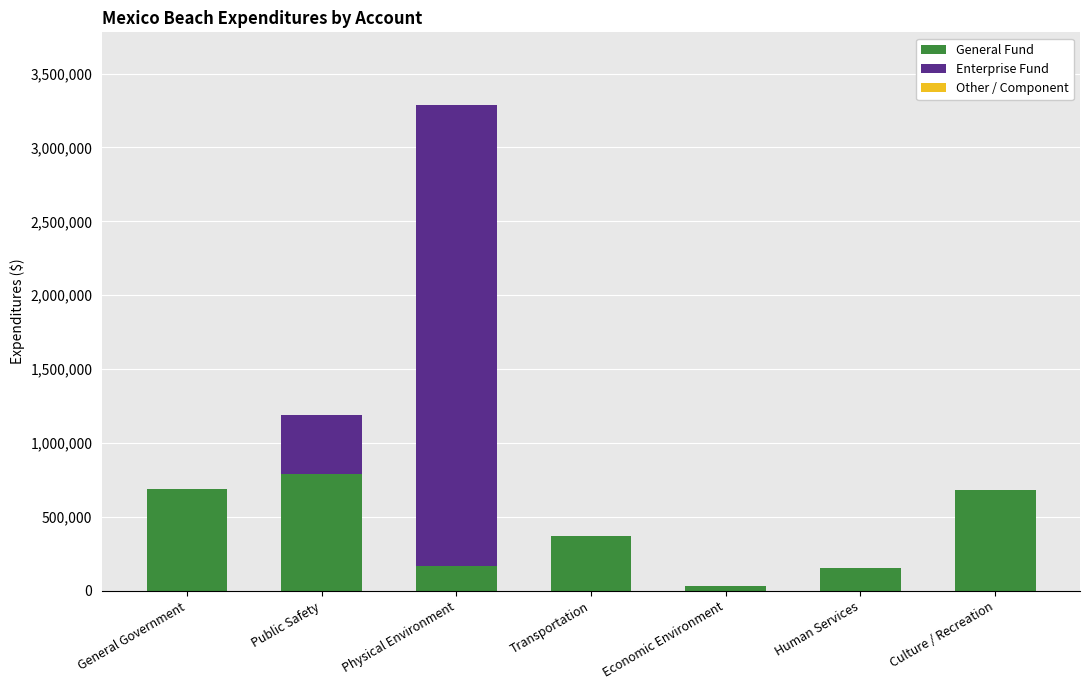

How many categories are shown in the chart?

7